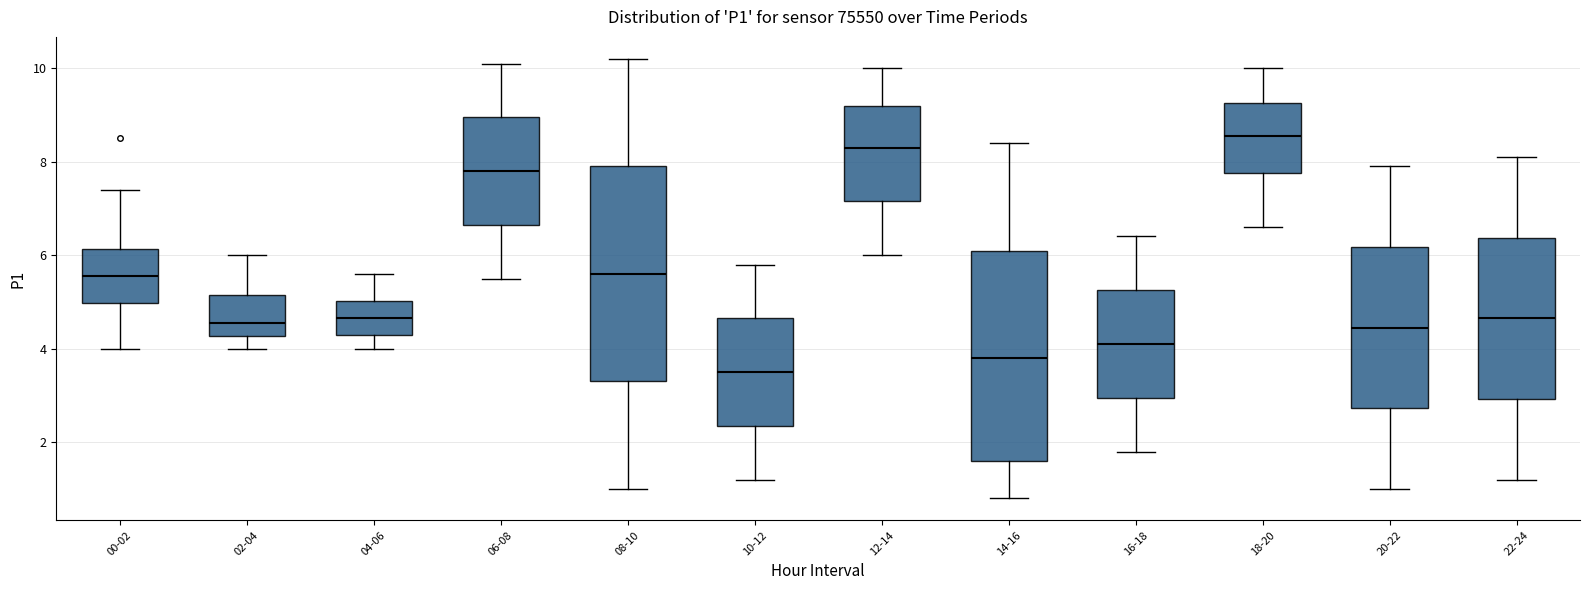

Reading left to right, transcribe this box plot: for each box, give where its median line is, the range the box spans, and where its two whiskers end, as read against the y-axis. The values are not printed on the chart, so give them approximately, as read against the axis.

00-02: median 5.6, box 5.0 to 6.2, whiskers 4.0 to 7.4
02-04: median 4.6, box 4.2 to 5.2, whiskers 4.0 to 6.0
04-06: median 4.6, box 4.4 to 5.0, whiskers 4.0 to 5.6
06-08: median 7.8, box 6.6 to 9.0, whiskers 5.6 to 10.2
08-10: median 5.6, box 3.4 to 8.0, whiskers 1.0 to 10.2
10-12: median 3.6, box 2.4 to 4.6, whiskers 1.2 to 5.8
12-14: median 8.4, box 7.2 to 9.2, whiskers 6.0 to 10.0
14-16: median 3.8, box 1.6 to 6.2, whiskers 0.8 to 8.4
16-18: median 4.2, box 3.0 to 5.2, whiskers 1.8 to 6.4
18-20: median 8.6, box 7.8 to 9.2, whiskers 6.6 to 10.0
20-22: median 4.4, box 2.8 to 6.2, whiskers 1.0 to 8.0
22-24: median 4.6, box 3.0 to 6.4, whiskers 1.2 to 8.2